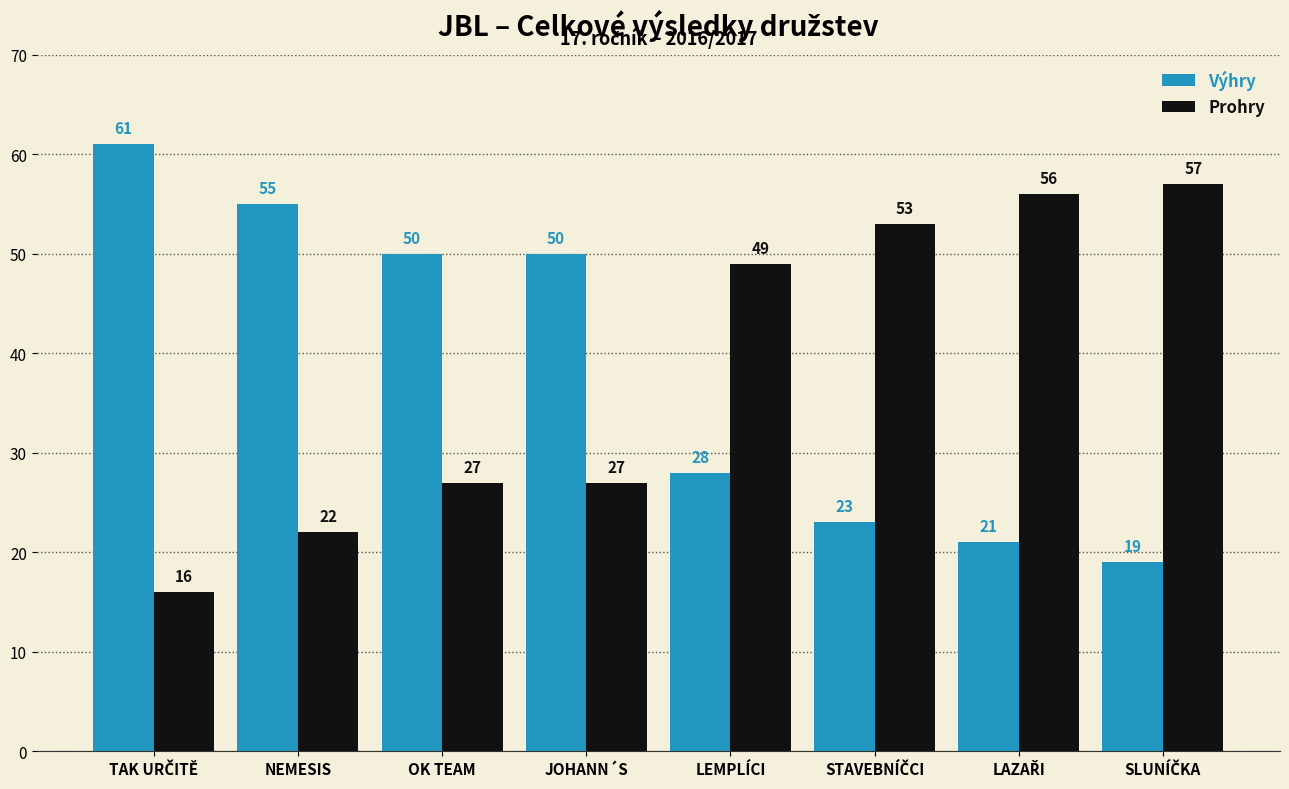

What is the sum of all Prohry values?

307